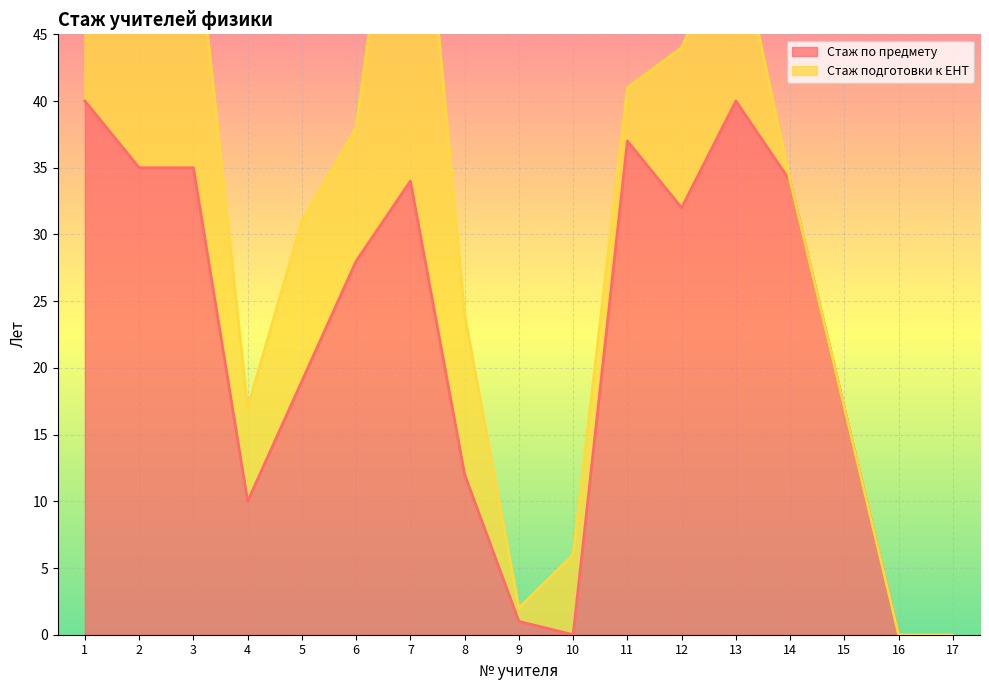

What value does the data have at 2, to the nearest 10?

40